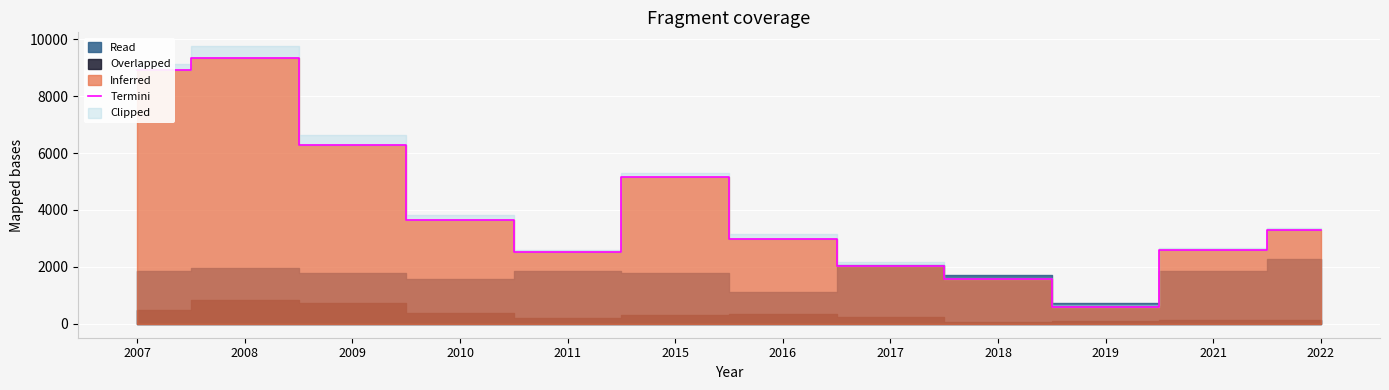

What is the value of the 5th point from the left?

2510